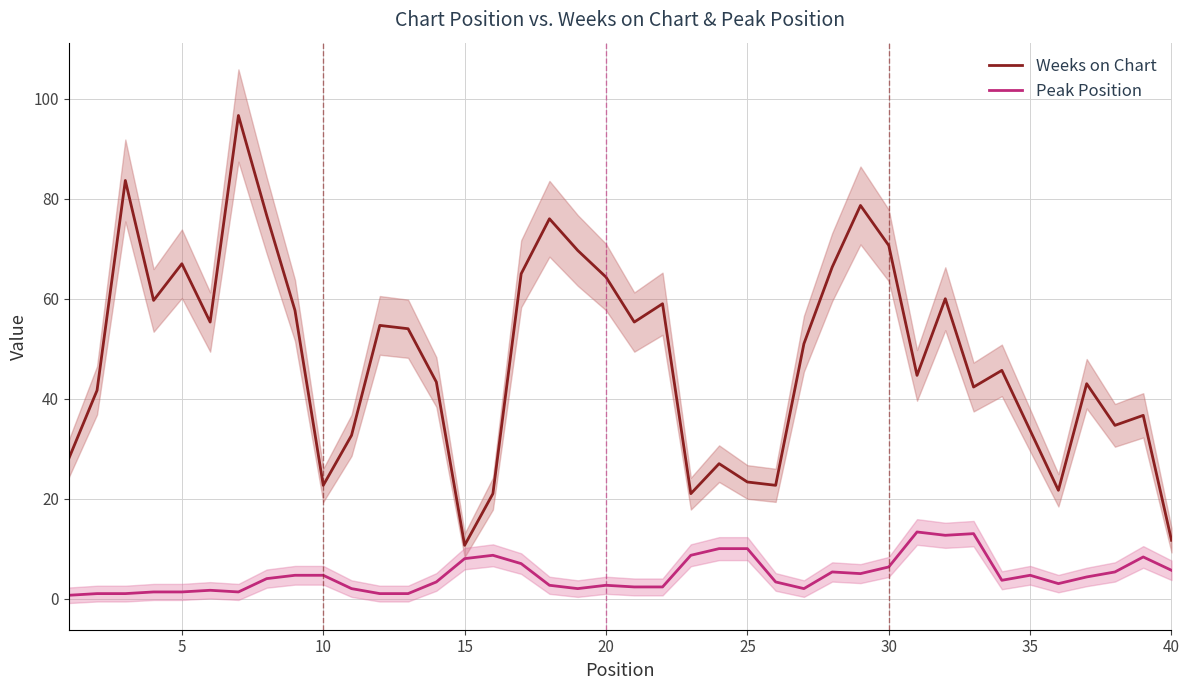

How many lines are shown in the chart?

2